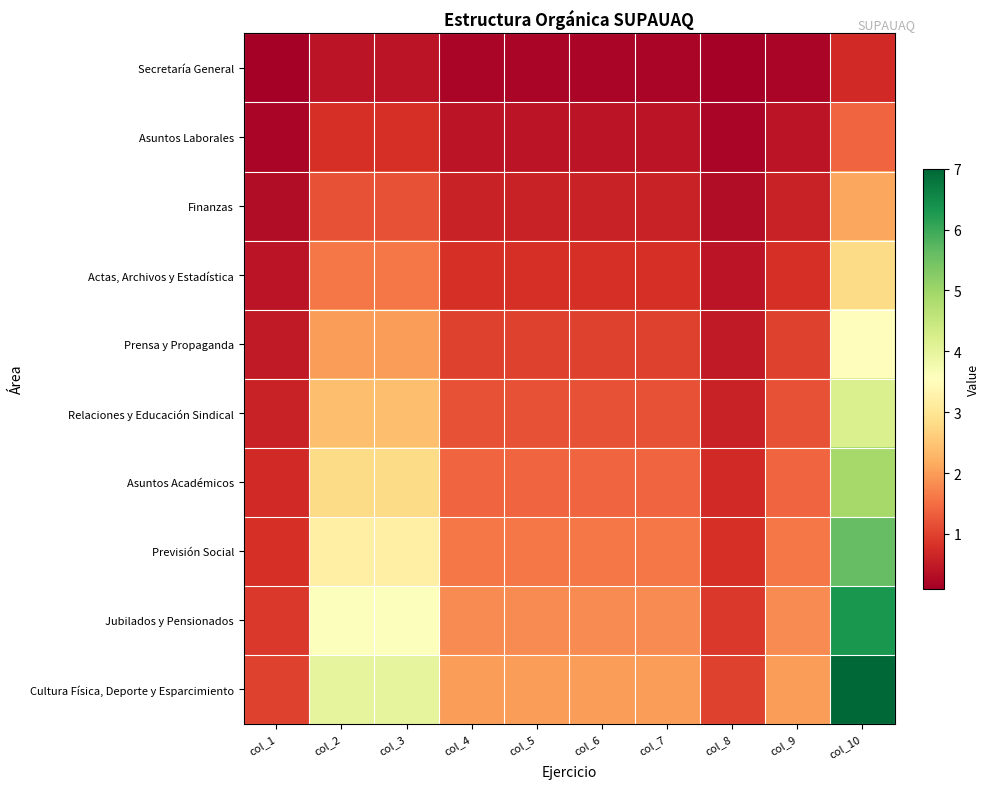

Count the number of data series in this chart.

10